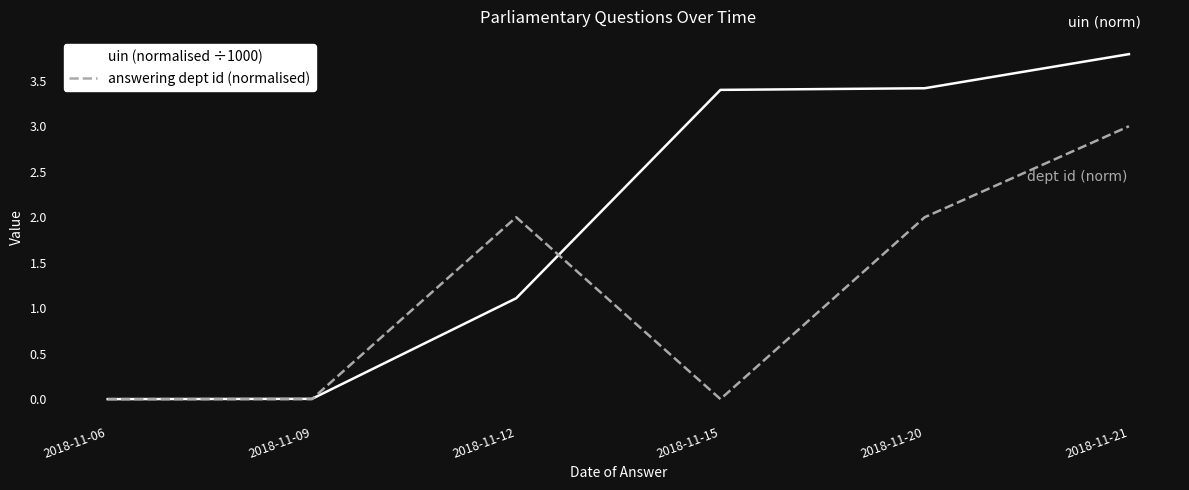

List the series in order of their peak value, highest first.

uin (normalised ÷1000), answering dept id (normalised)